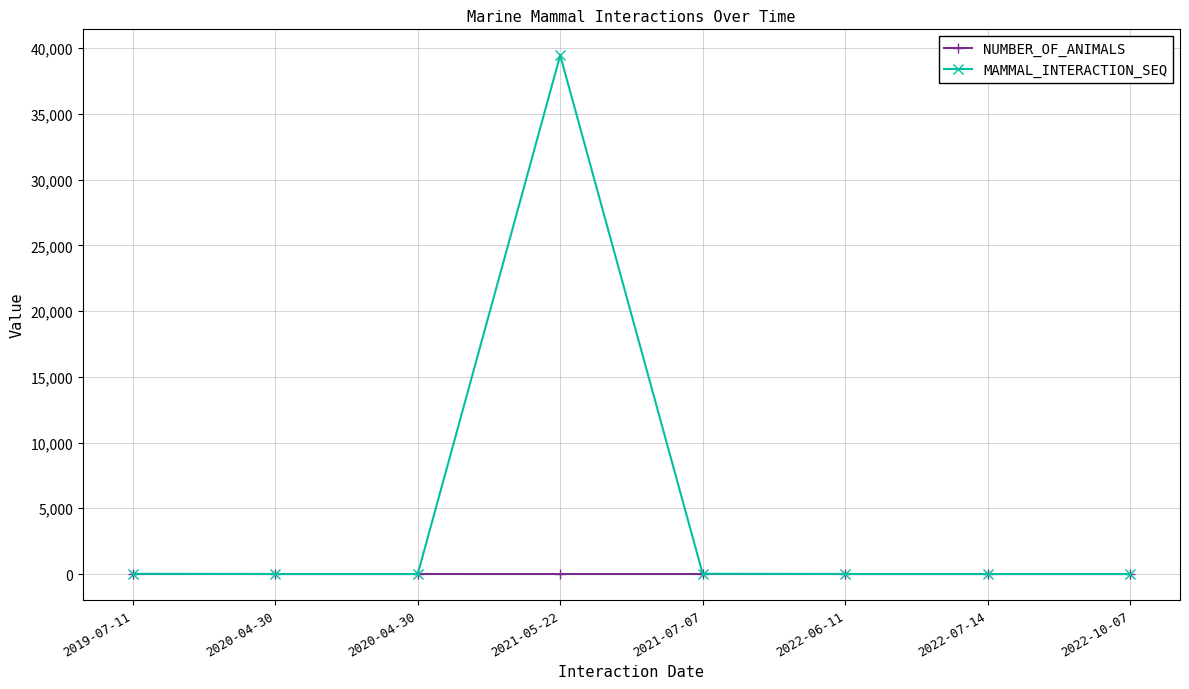

What is the value of the NUMBER_OF_ANIMALS point at the 7th from the left?

1